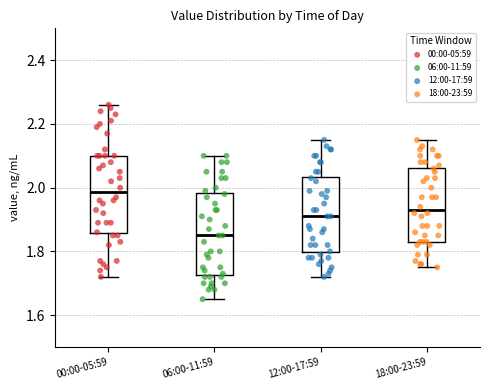

Reading left to right, read every box against the y-axis: the position of its median line, the range the box covers, and the ends of its whiskers. The values are not printed on the chart, so give them approximately, as read against the axis.

00:00-05:59: median 1.98, box 1.86 to 2.10, whiskers 1.72 to 2.26
06:00-11:59: median 1.86, box 1.72 to 1.98, whiskers 1.66 to 2.10
12:00-17:59: median 1.92, box 1.80 to 2.04, whiskers 1.72 to 2.16
18:00-23:59: median 1.94, box 1.84 to 2.06, whiskers 1.76 to 2.16